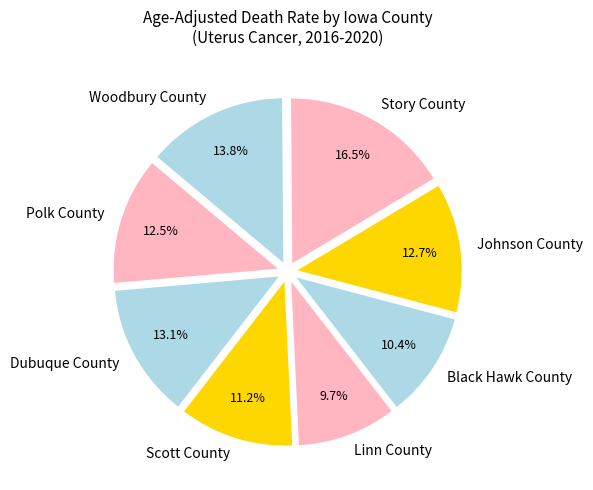

Does Black Hawk County represent more than half of the total?

No